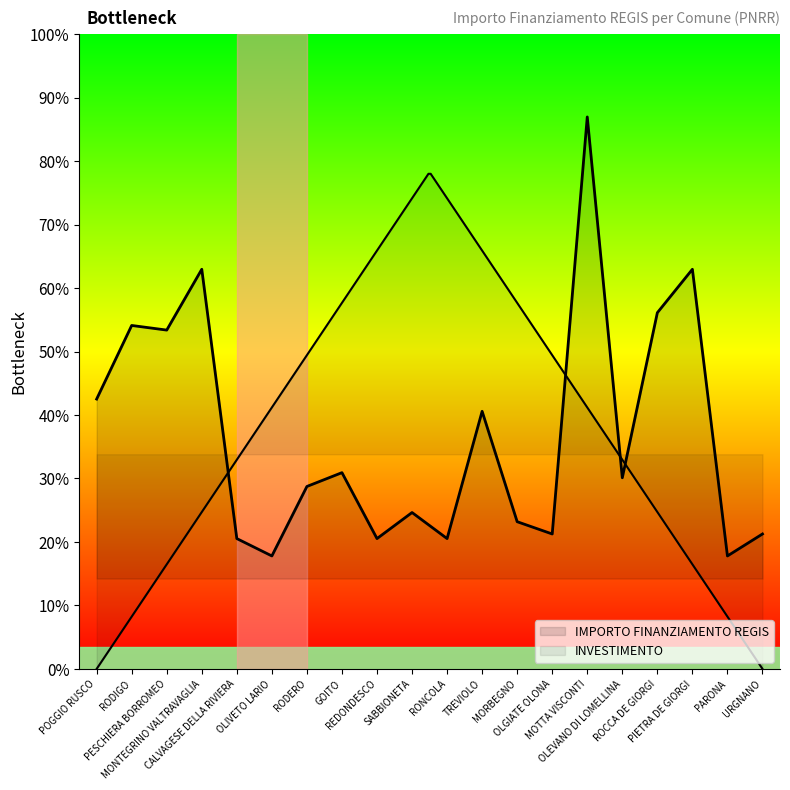

At which category does the data reach its first local valley?

PESCHIERA BORROMEO